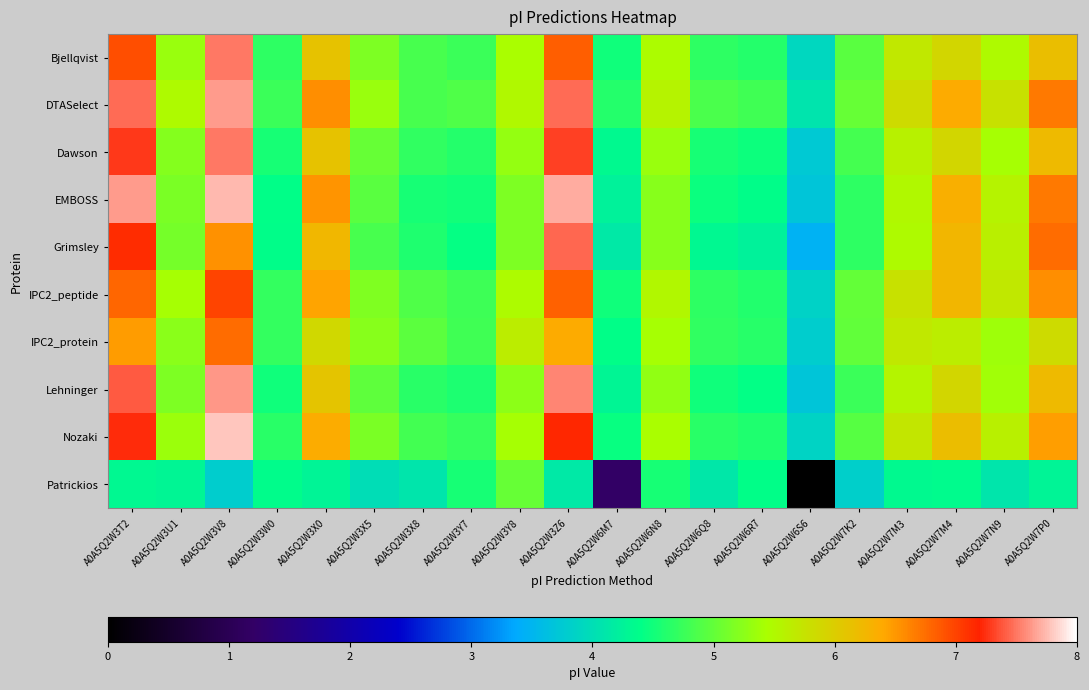

Rank the series by their maximum value, from lowest to highest.

Patrickios, IPC2_protein, IPC2_peptide, Grimsley, Bjellqvist, Dawson, Lehninger, DTASelect, EMBOSS, Nozaki